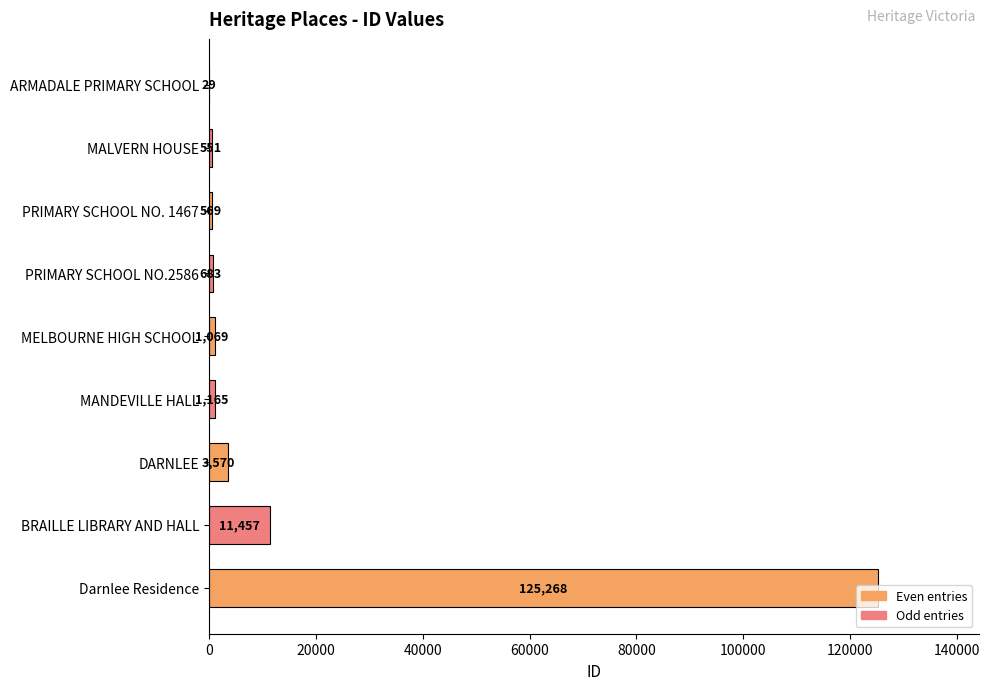

True or false: the data shows 3570 at DARNLEE.

True